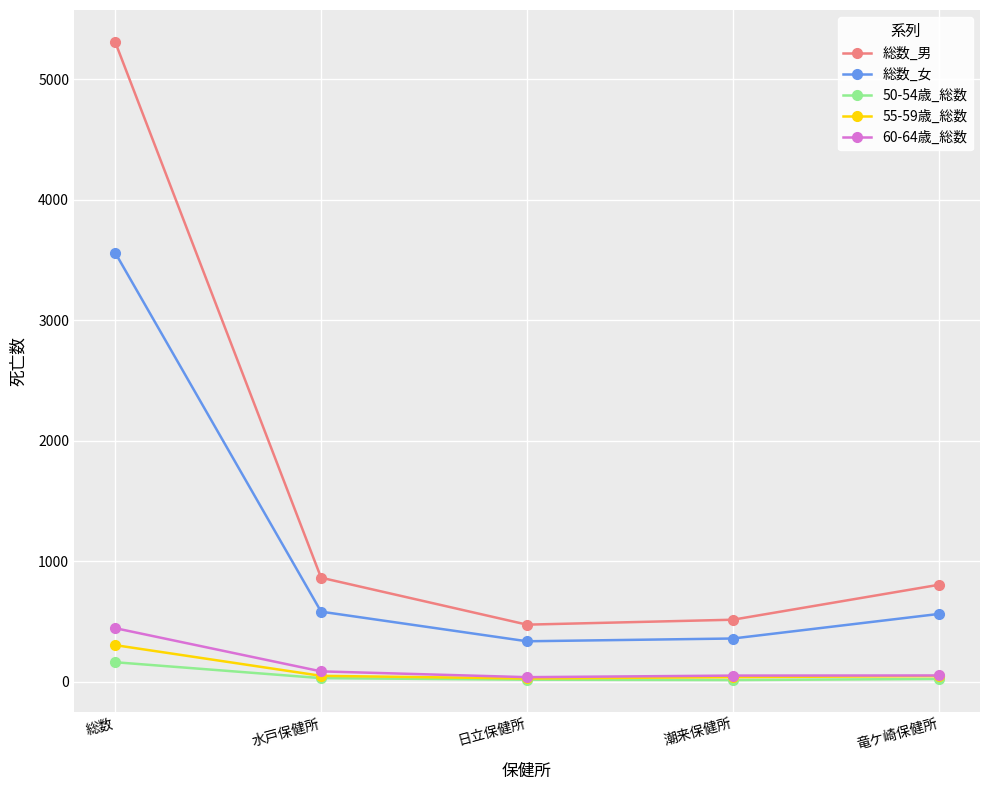

What is the maximum value shown in the chart?

5312